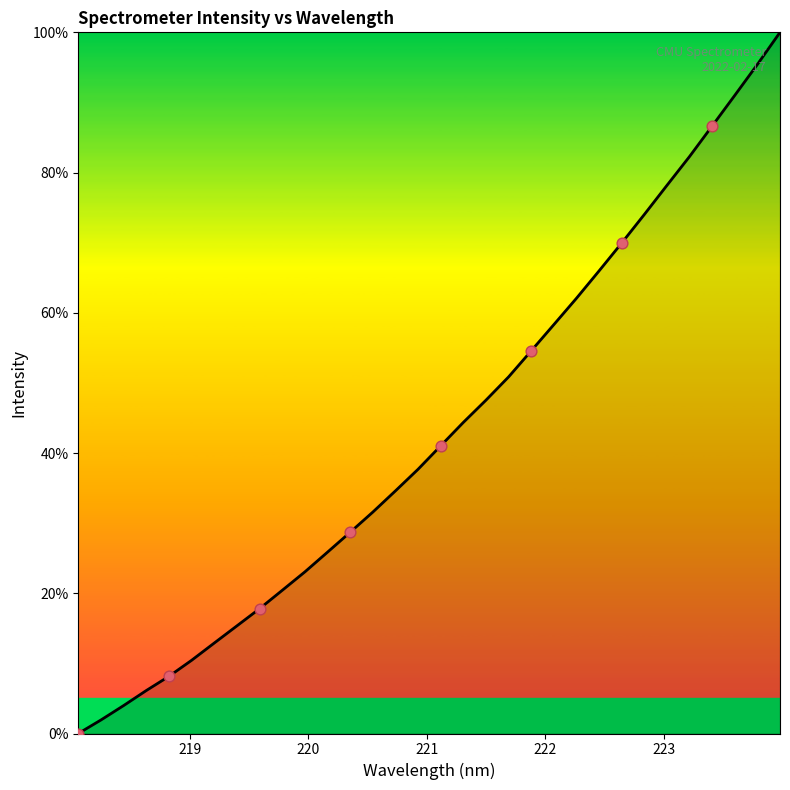

What is the difference between the maximum and minimum values?

100.0